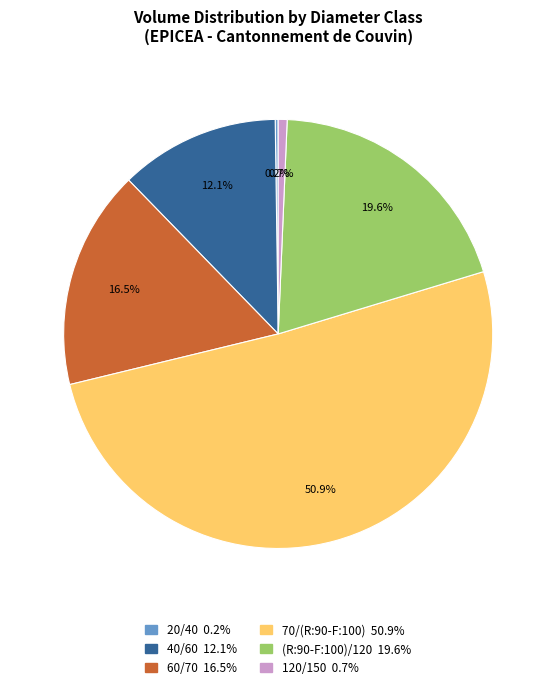

Which has a higher value, (R:90-F:100)/120 or 120/150?

(R:90-F:100)/120